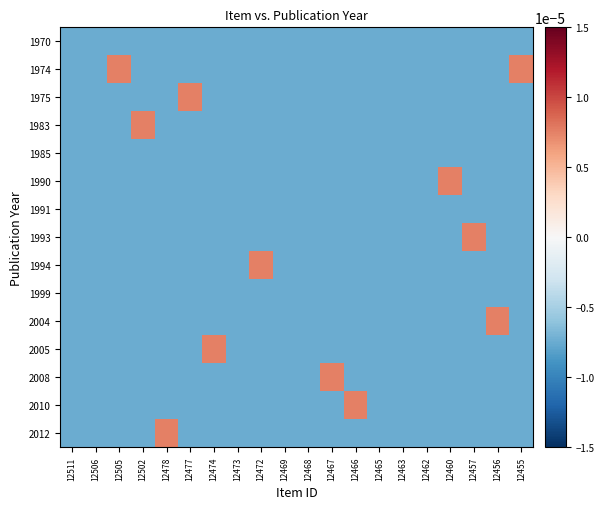

Between 12465 and 12468, which is larger?

12465